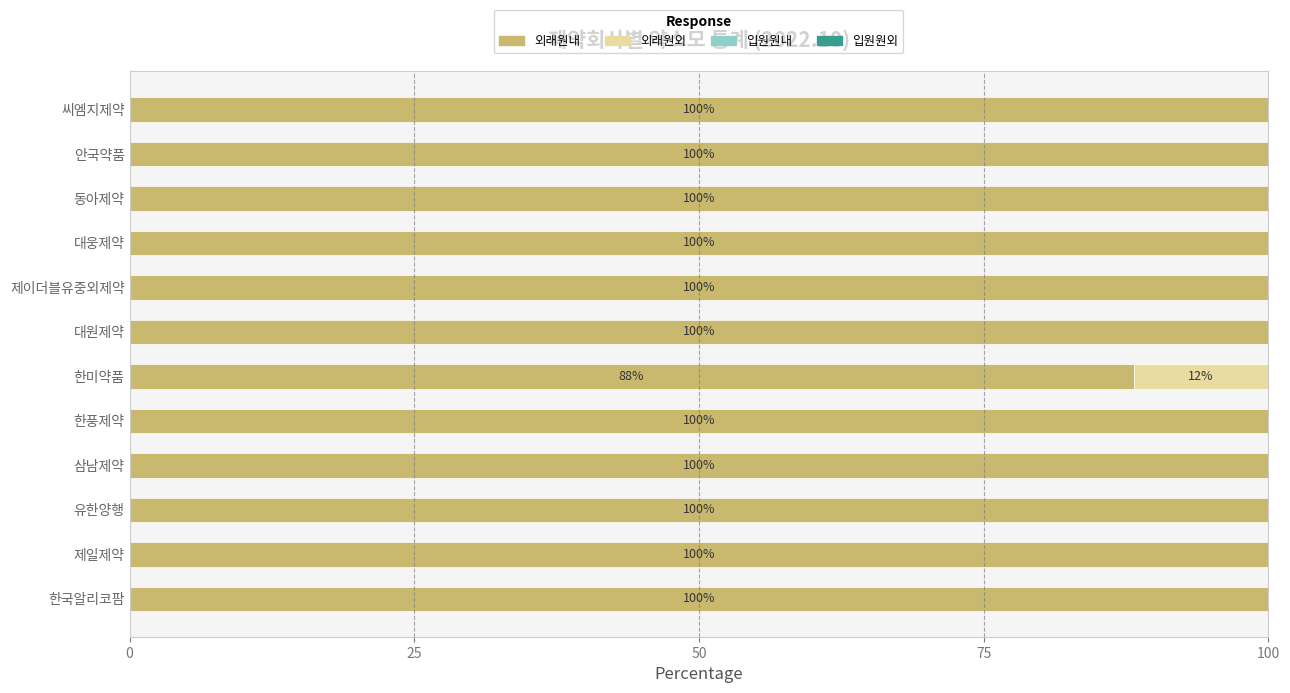

True or false: 외래원내 has a value of 135.5 at 제일제약.

False